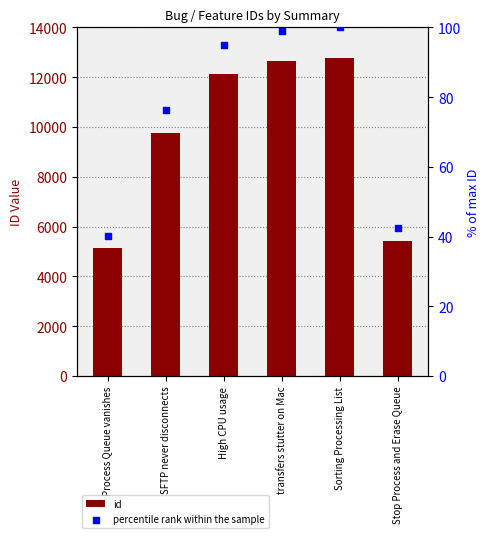

At which category is the sum across all series the highest?

Sorting Processing List